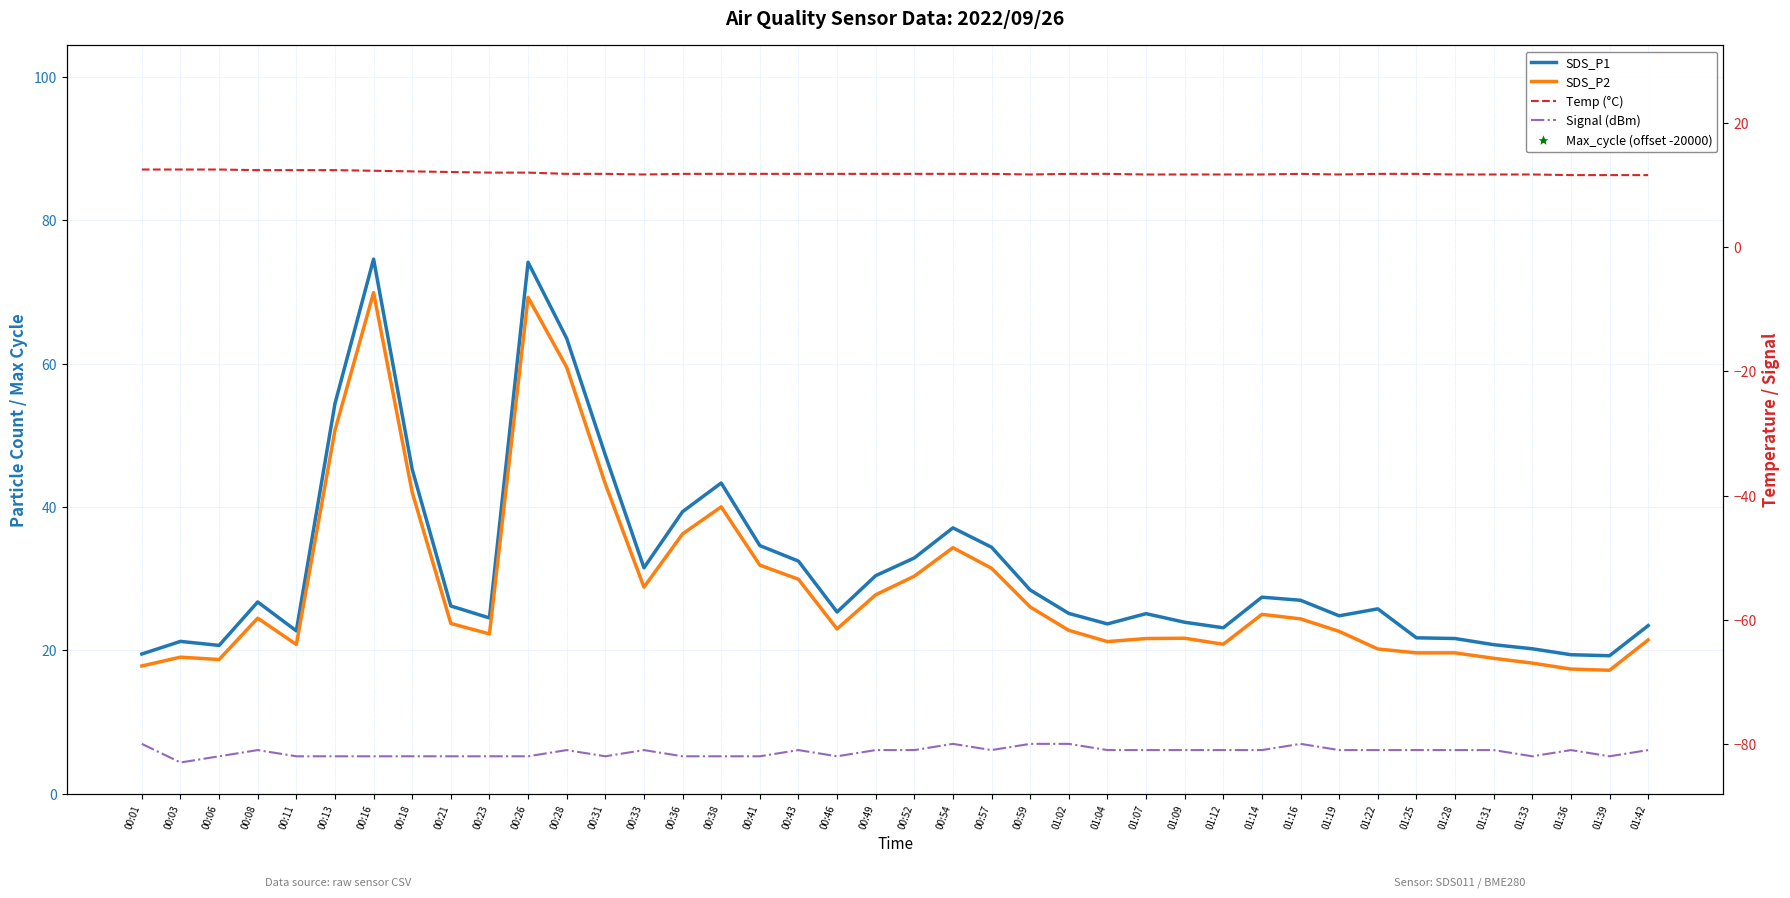

Which series contains the lowest Y value?

Signal (dBm)